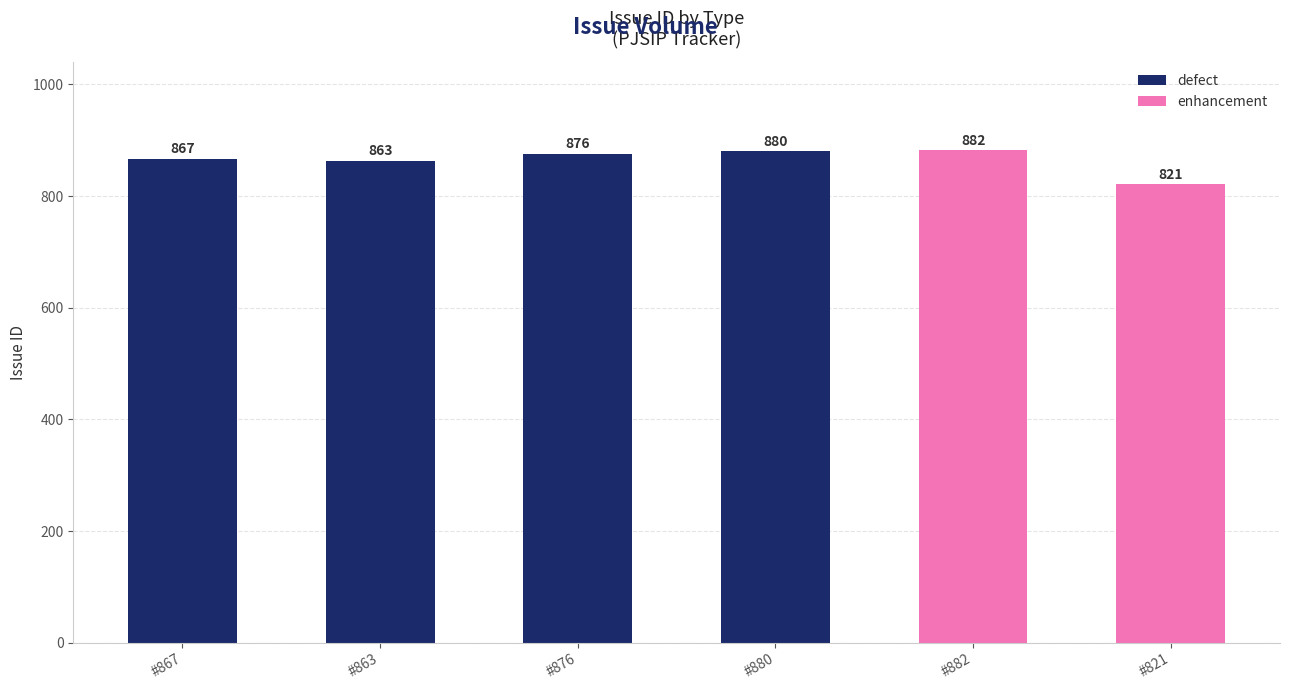

Rank the series by their average value, from highest to lowest.

defect, enhancement